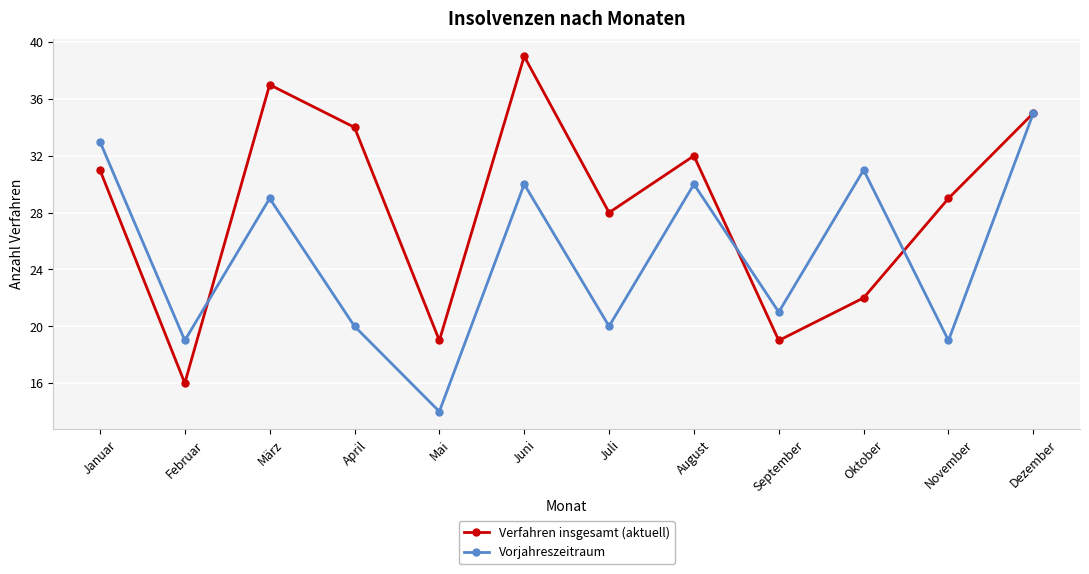

What is the spread (max minus min) of values at November?

10